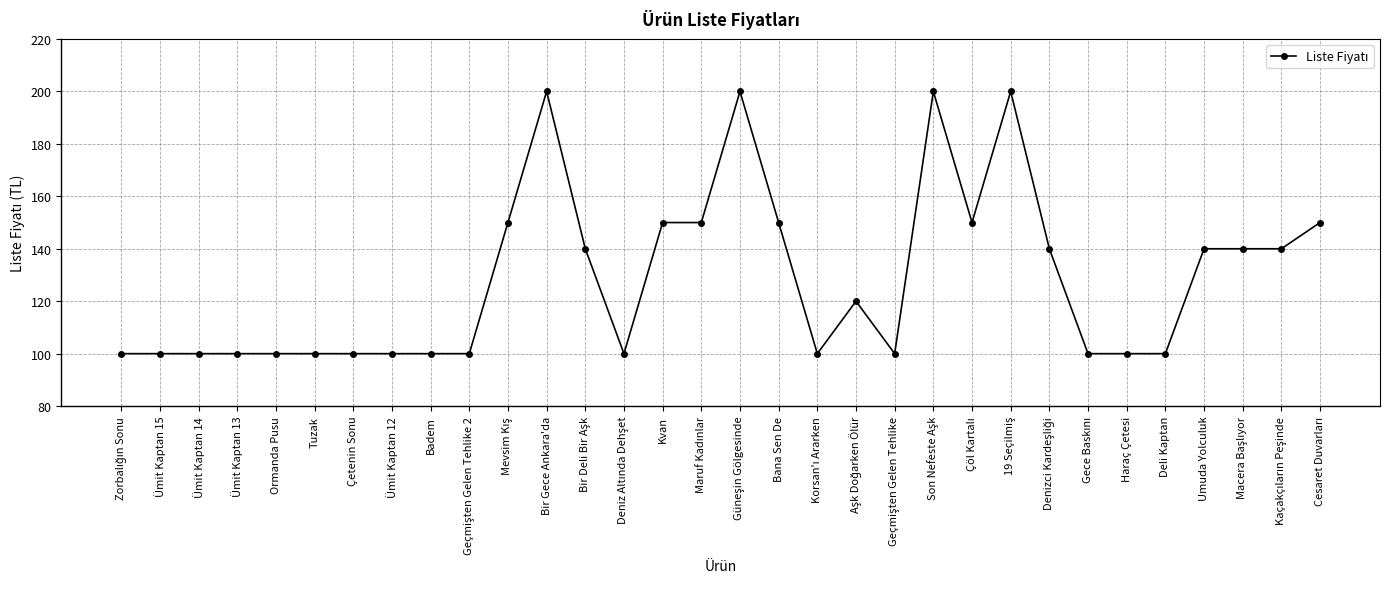

True or false: there are more than 2 points higher than both neighbors.

True